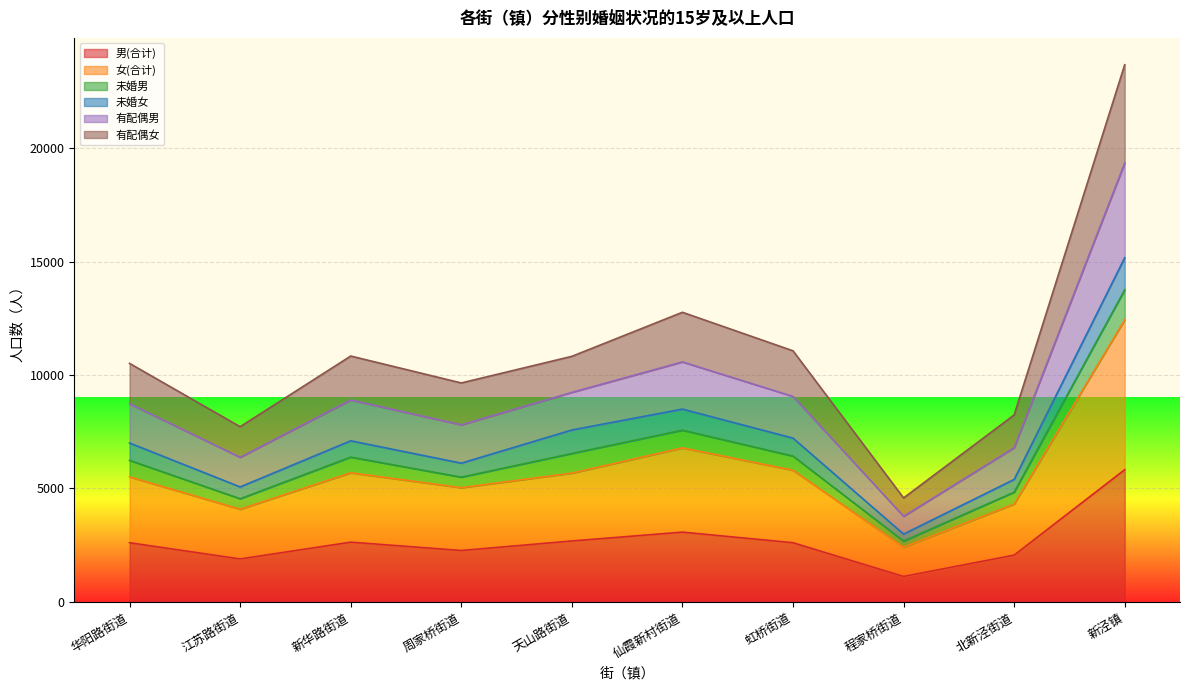

What is the lowest value of the 男(合计) series?

1124